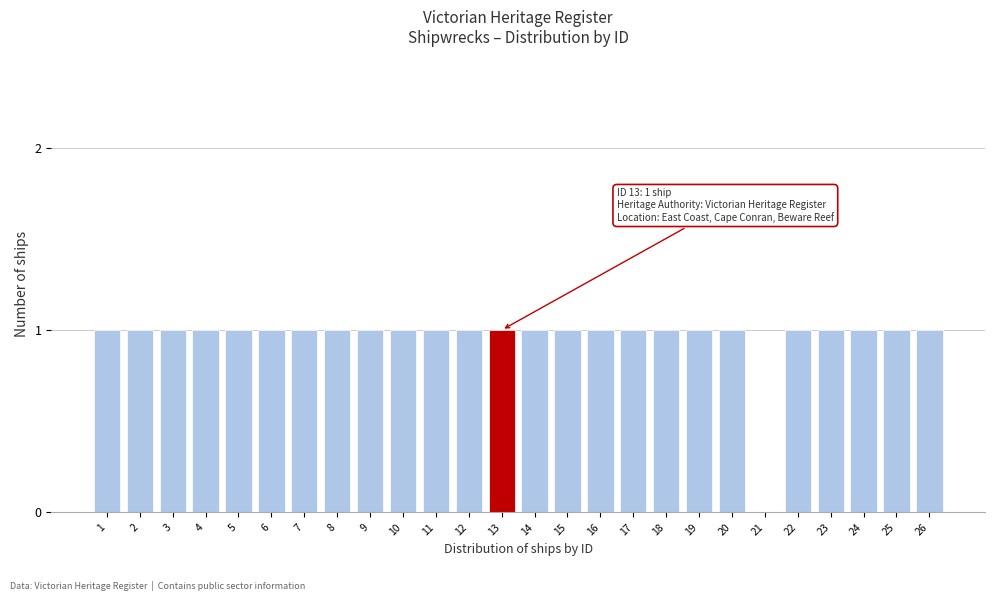

Reading left to right, extract all data points from this chart.

1=1	2=1	3=1	4=1	5=1	6=1	7=1	8=1	9=1	10=1	11=1	12=1	13=1	14=1	15=1	16=1	17=1	18=1	19=1	20=1	21=0	22=1	23=1	24=1	25=1	26=1